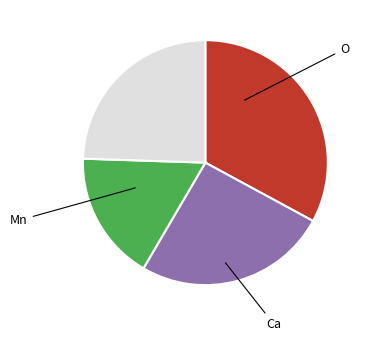

Is there any slice that represents more than half of the pie?

No